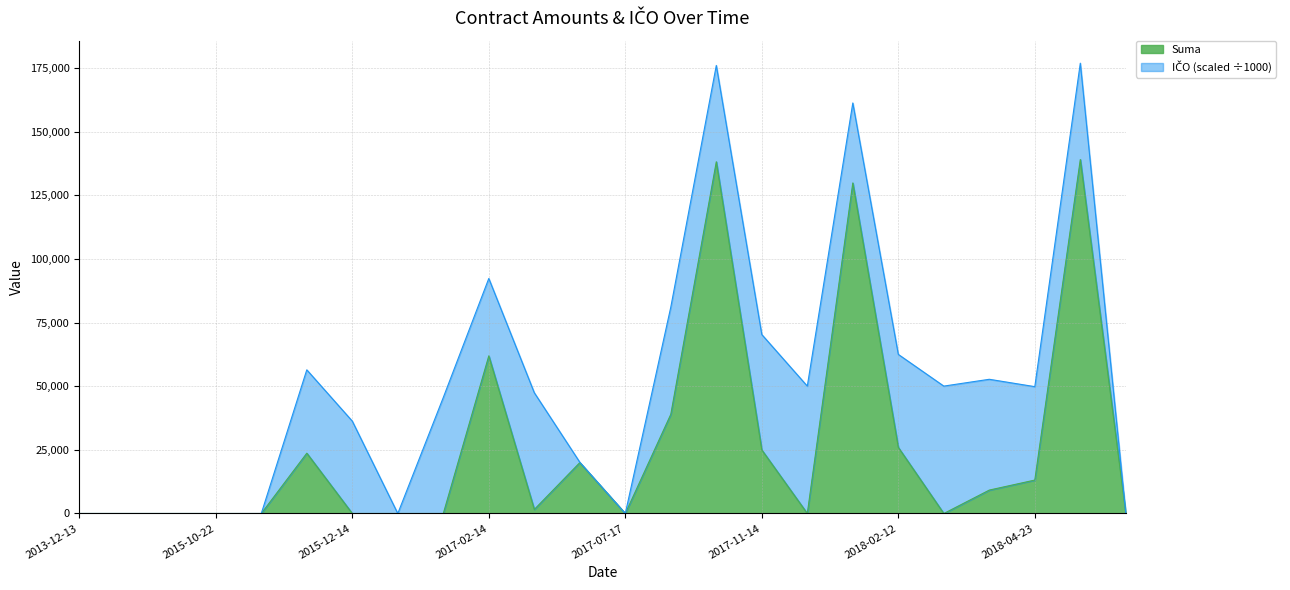

The value of Suma at 2018-04-23 is 13140.0. True or false?

True